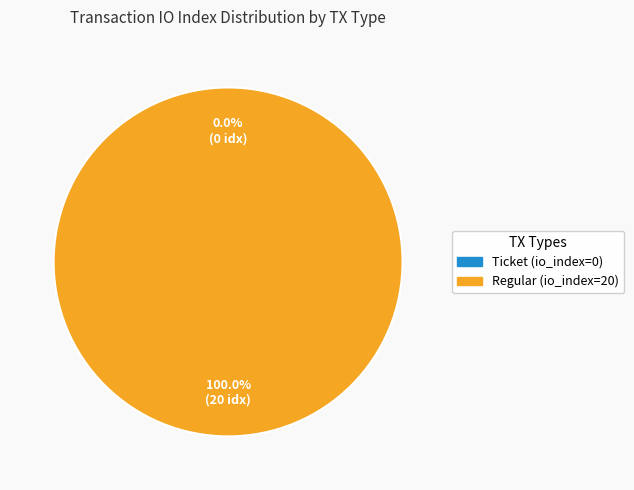

The Ticket (io_index=0) slice represents 11% of the pie. True or false?

False